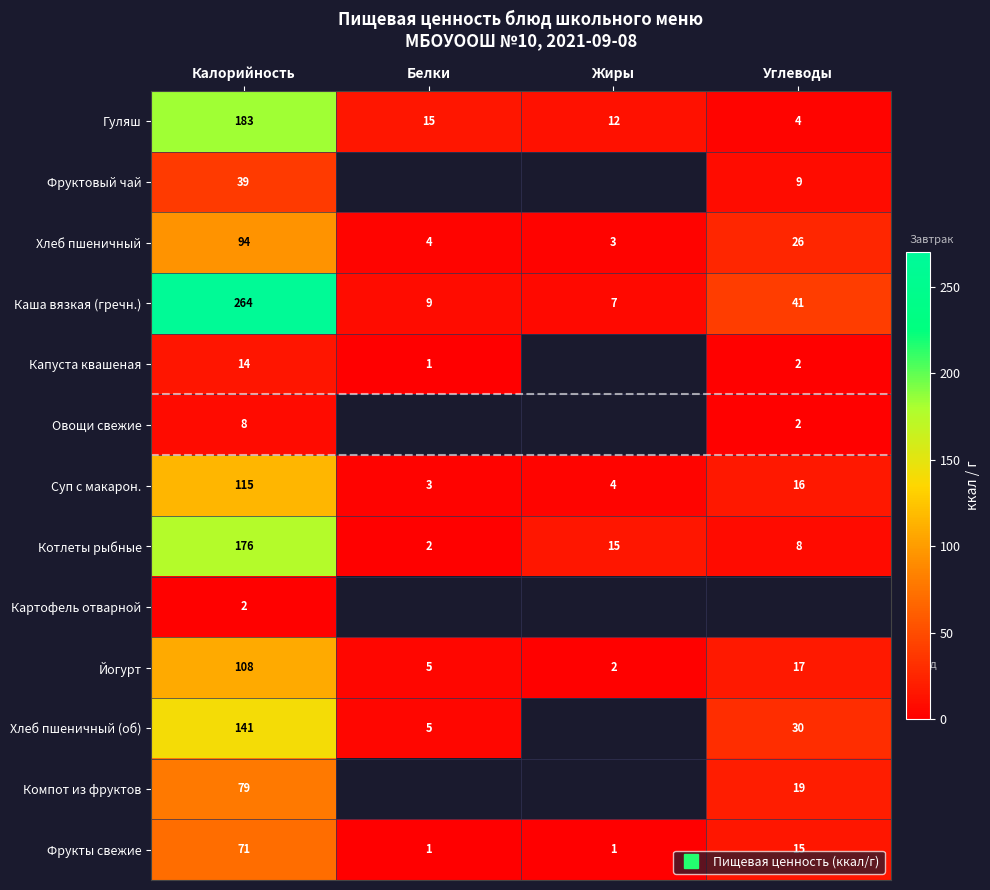

At how many categories does at least one series exceed 118?

1